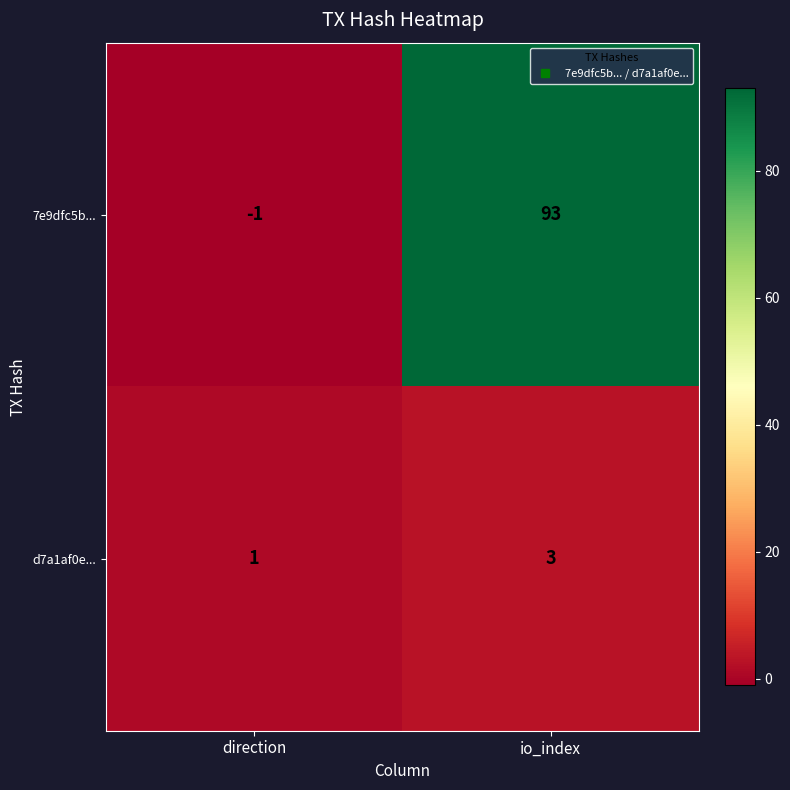

Which series has the largest total across all categories?

7e9dfc5b...